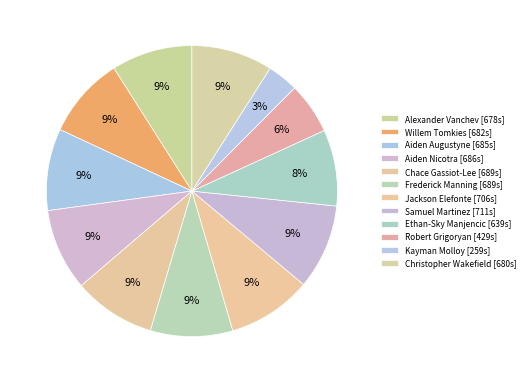

Which has a higher value, Aiden Nicotra or Frederick Manning?

Frederick Manning